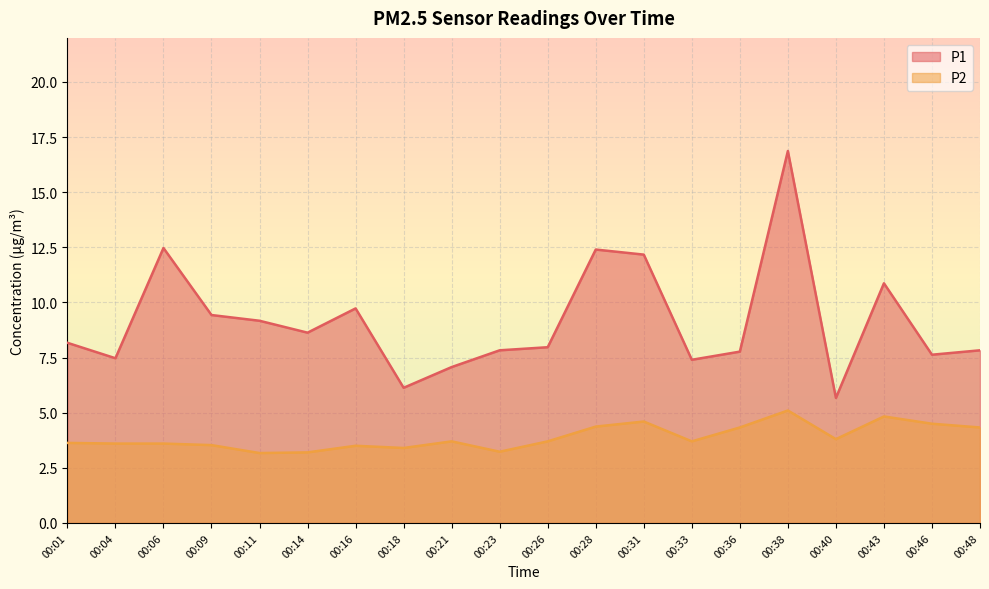

Does the chart display data point markers on the line(s)?

No